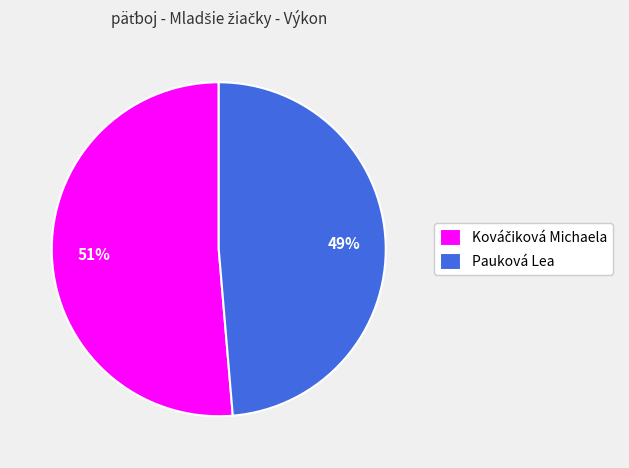

To the nearest percent, what is the average slice percentage?

50%